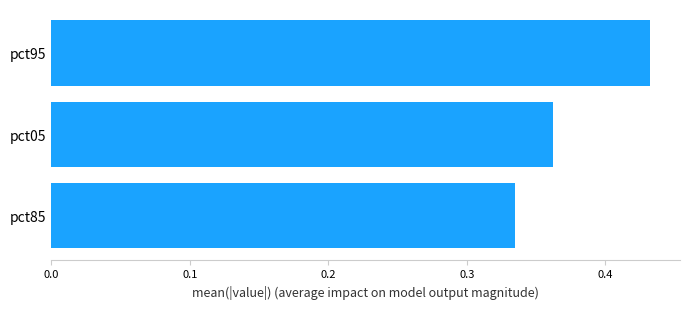

At which category does the chart reach its peak across all series?

pct95